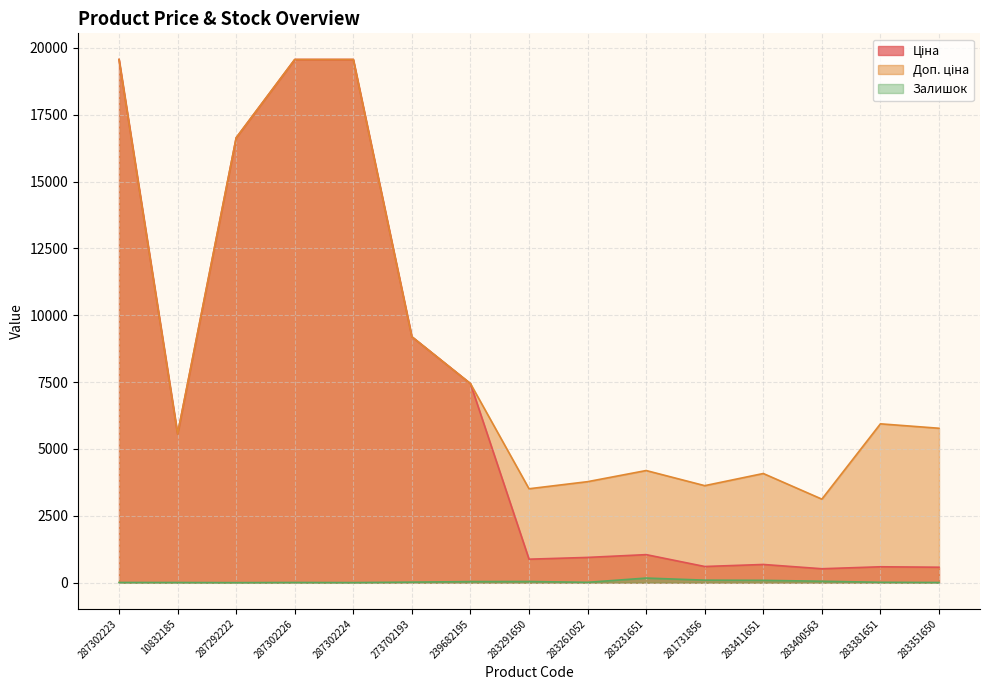

What is the lowest value of the Доп. ціна series?

3123.8